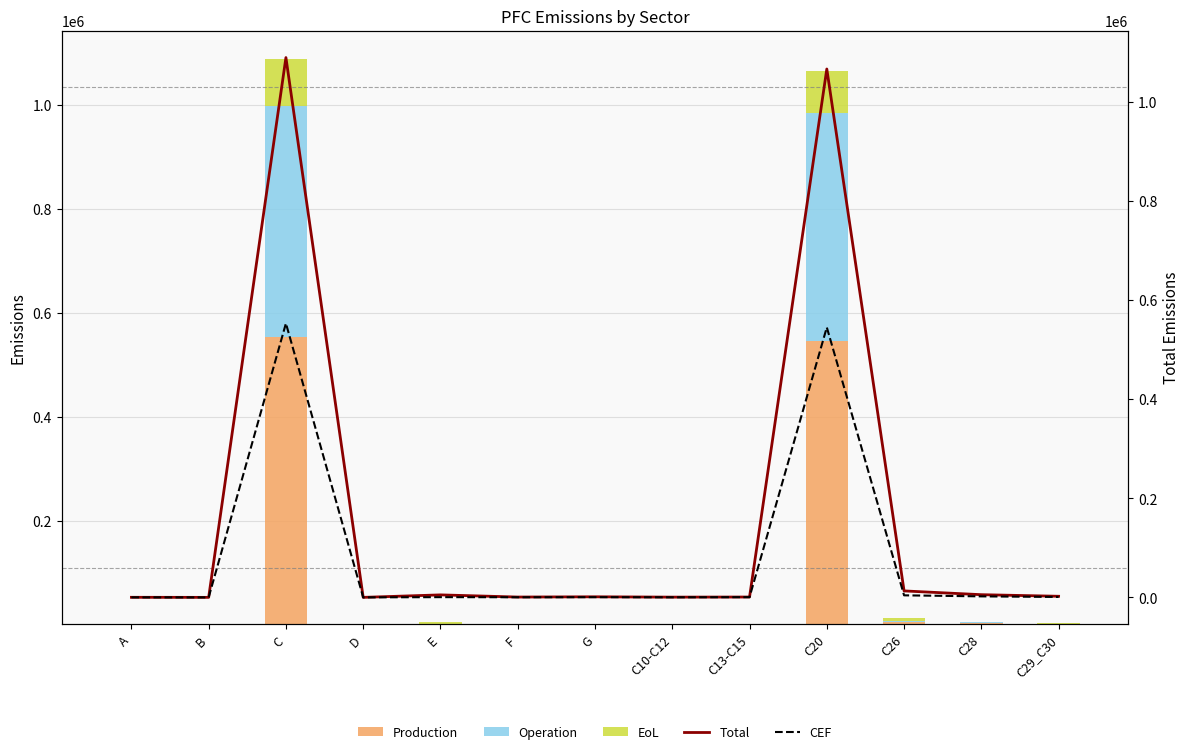

Reading left to right, transcribe all the data shown in this chart.

Production: 47.1	0.6	553011.9	0.0	458.7	246.5	431.5	179.0	464.5	544957.0	4103.9	2034.0	808.4
Operation: 41.8	0.5	445667.2	0.0	286.3	218.2	385.7	155.4	234.1	439294.6	3026.9	1813.3	752.7
EoL: 36.7	0.5	90636.9	0.0	4280.7	189.1	333.6	136.5	1.1	82027.0	5893.3	1571.7	655.3
Total: 125.7	1.5	1089316.0	0.0	5025.6	653.8	1150.8	470.8	699.7	1066278.5	13024.1	5419.1	2216.4
CEF (Production): 47.1	0.6	553011.9	0.0	458.7	246.5	431.5	179.0	464.5	544957.0	4103.9	2034.0	808.4